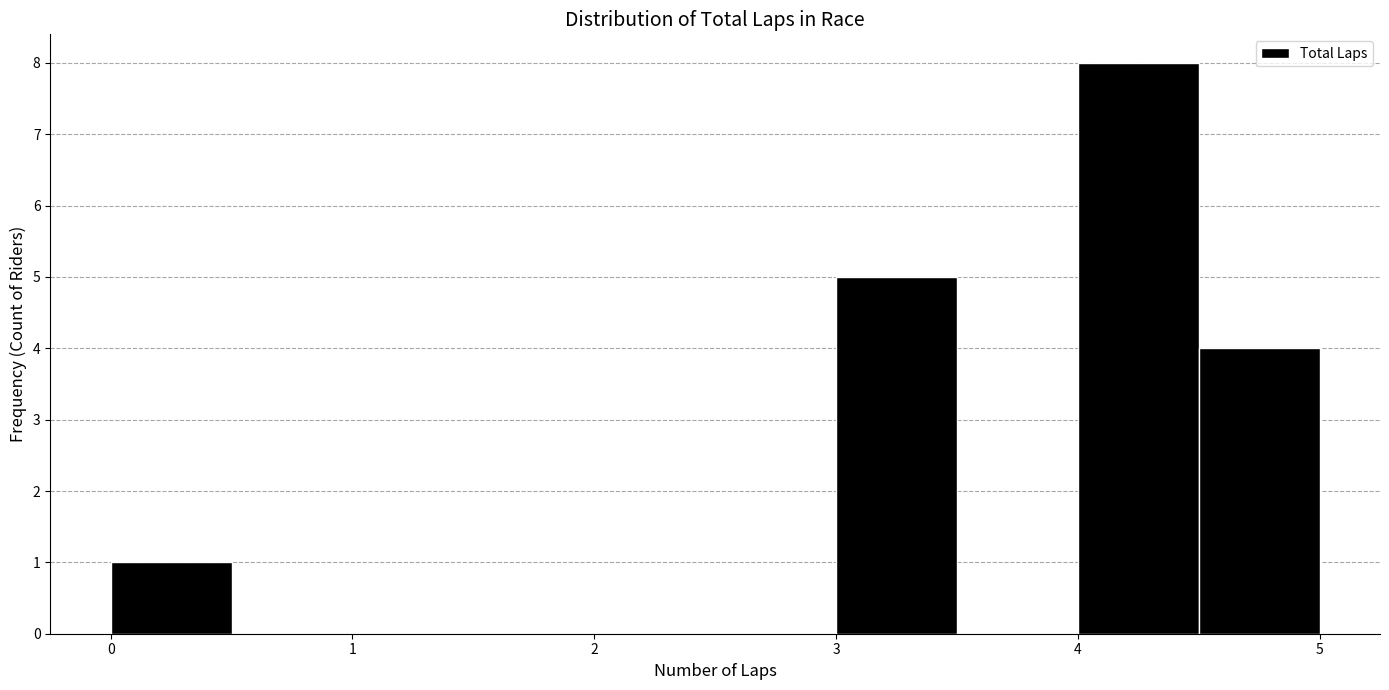

Reading left to right, transcribe this chart: for each bar, give the range it covers on the x-axis and its height. The values are not printed on the chart, so give them approximately, as read against the axis.

0.0 to 0.5: 1
0.5 to 1.0: 0
1.0 to 1.5: 0
1.5 to 2.0: 0
2.0 to 2.5: 0
2.5 to 3.0: 0
3.0 to 3.5: 5
3.5 to 4.0: 0
4.0 to 4.5: 8
4.5 to 5.0: 4